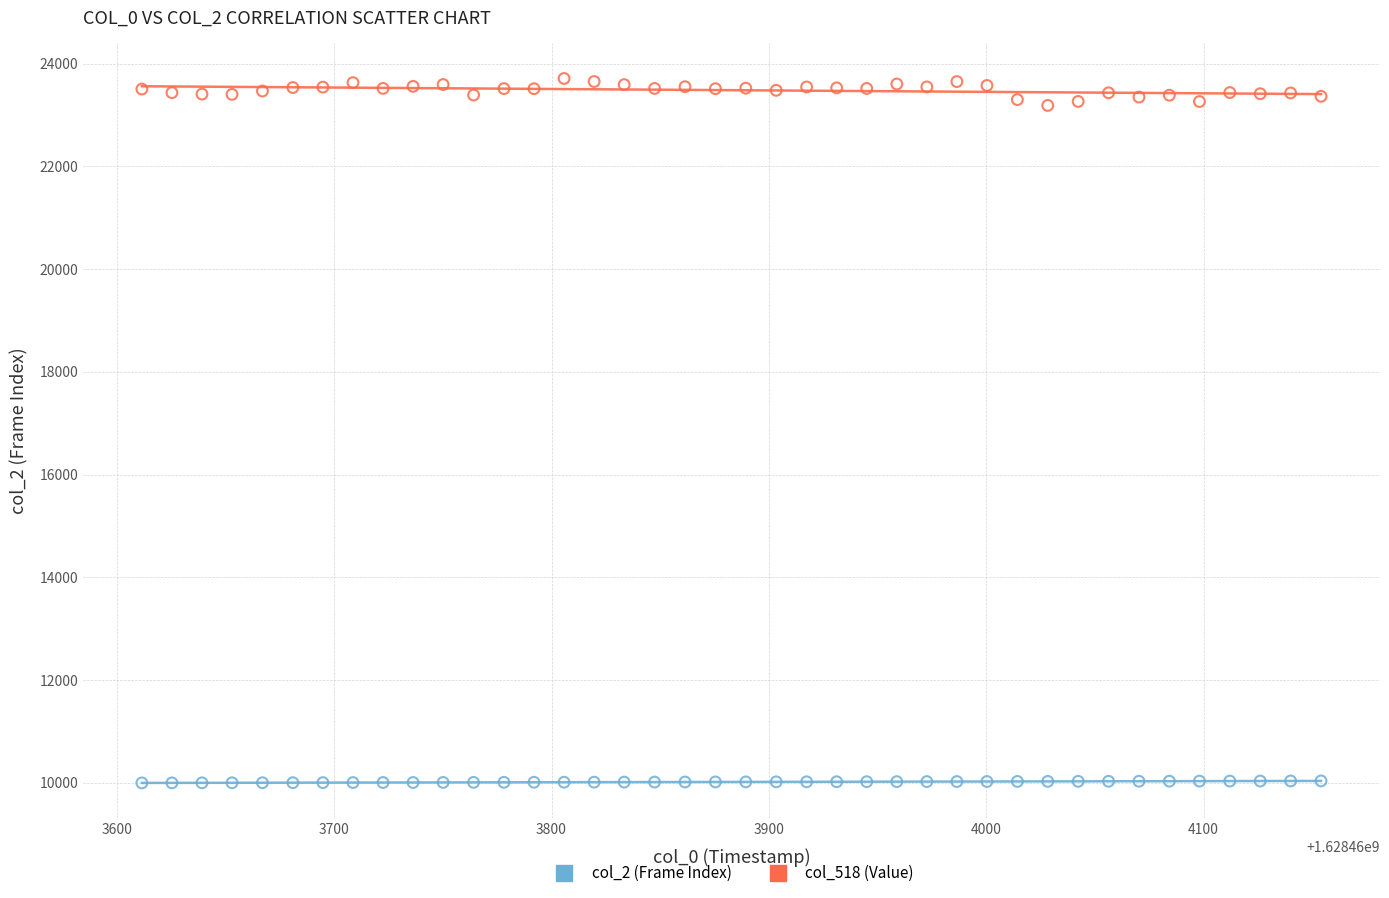

Across all data points, what is the range of Y values (max minus min)?

13713